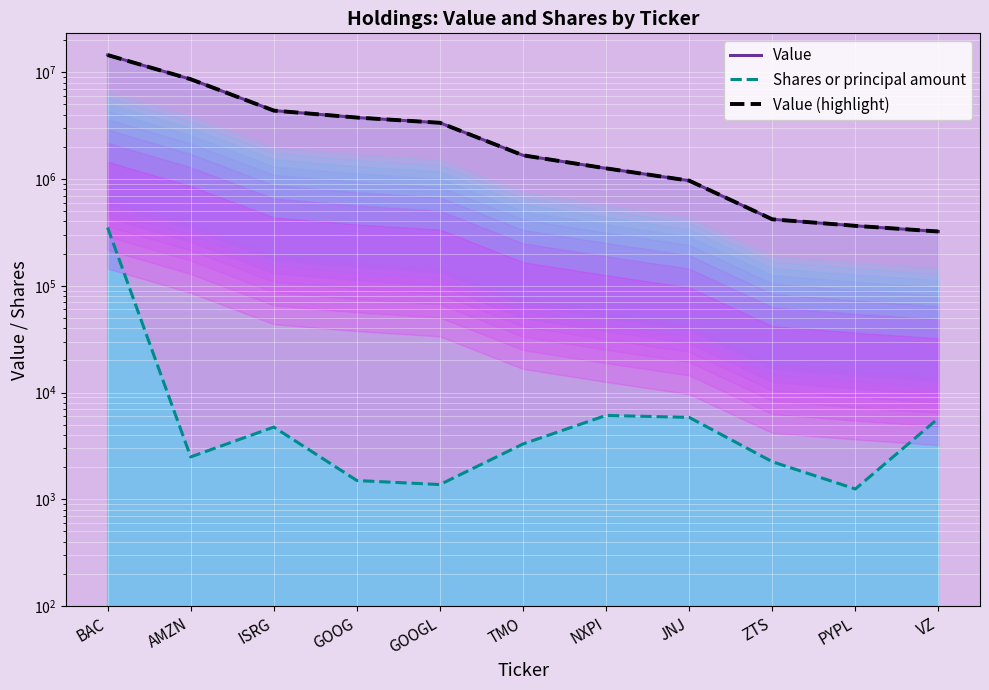

The Value (highlight) series shows 322000 at VZ. True or false?

True